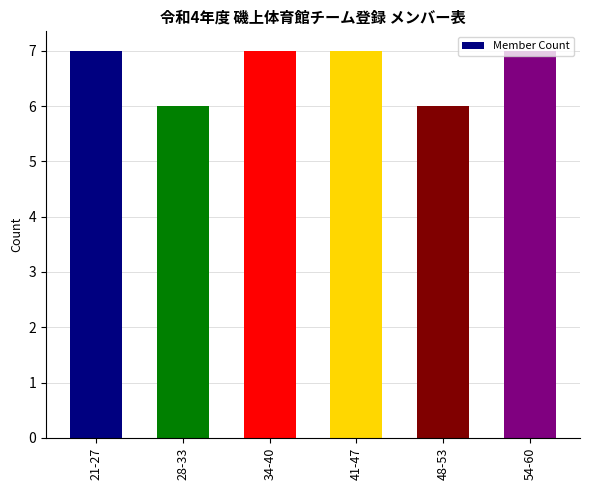

Reading left to right, list all the values displayed in this chart.

7	6	7	7	6	7